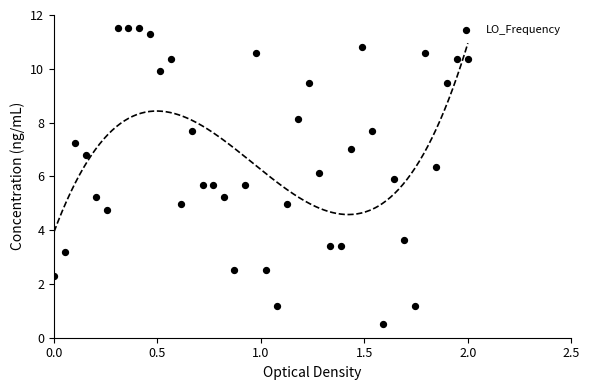

What is the range of Y values (max minus min)?

11.0